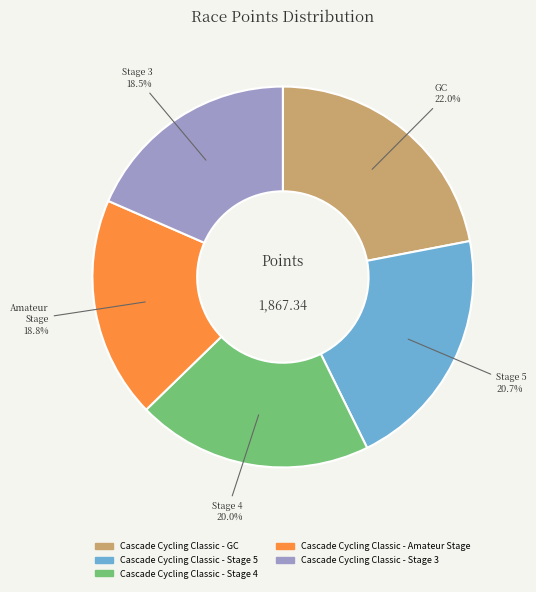

Does Cascade Cycling Classic - Stage 4 represent more than half of the total?

No